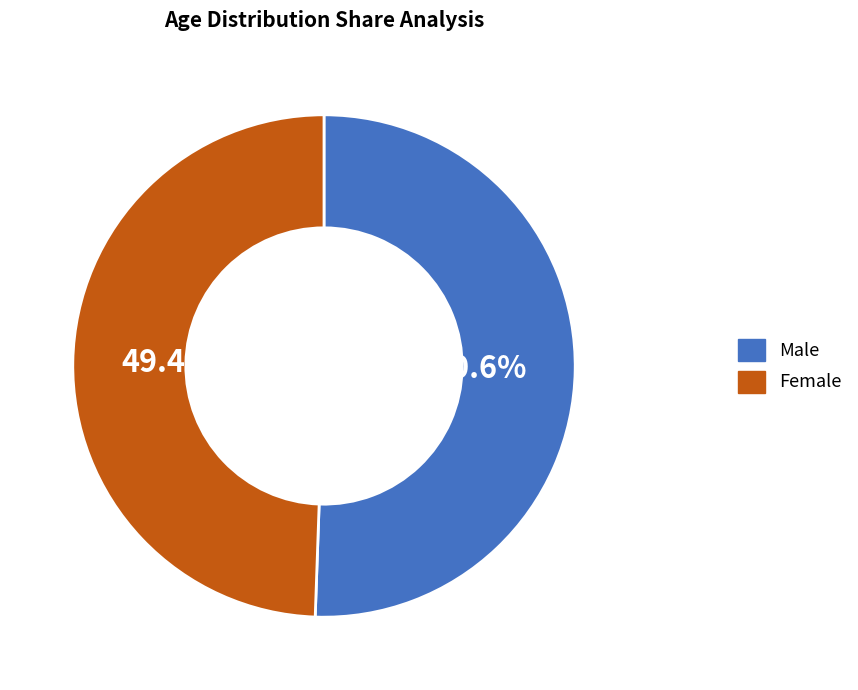

How many slices are in this pie chart?

2